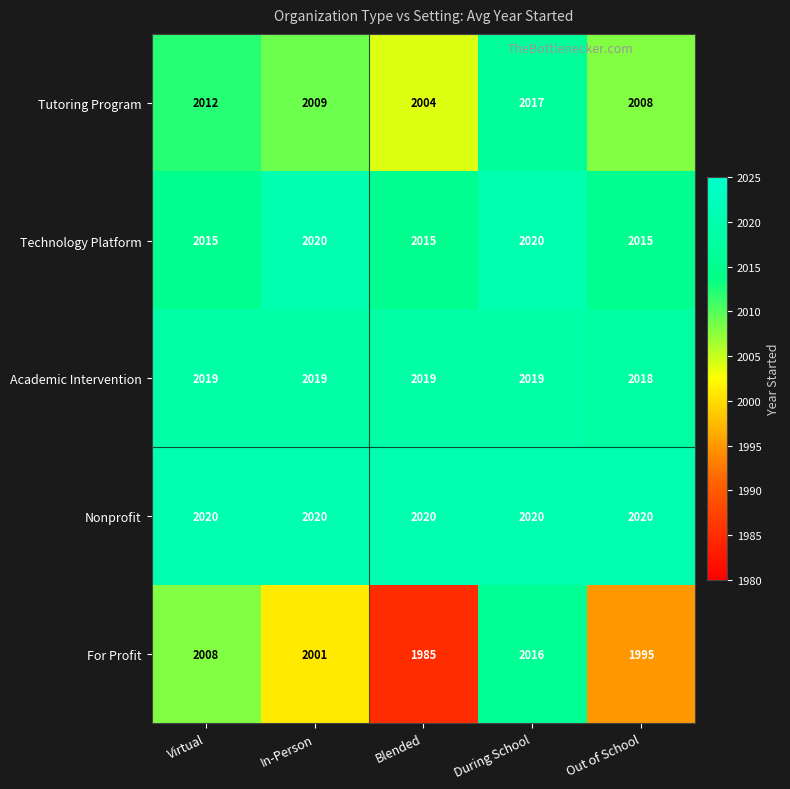

Reading left to right, extract all data points from this chart.

Tutoring Program: 2012	2009	2004	2017	2008
Technology Platform: 2015	2020	2015	2020	2015
Academic Intervention: 2019	2019	2019	2019	2018
Nonprofit: 2020	2020	2020	2020	2020
For Profit: 2008	2001	1985	2016	1995